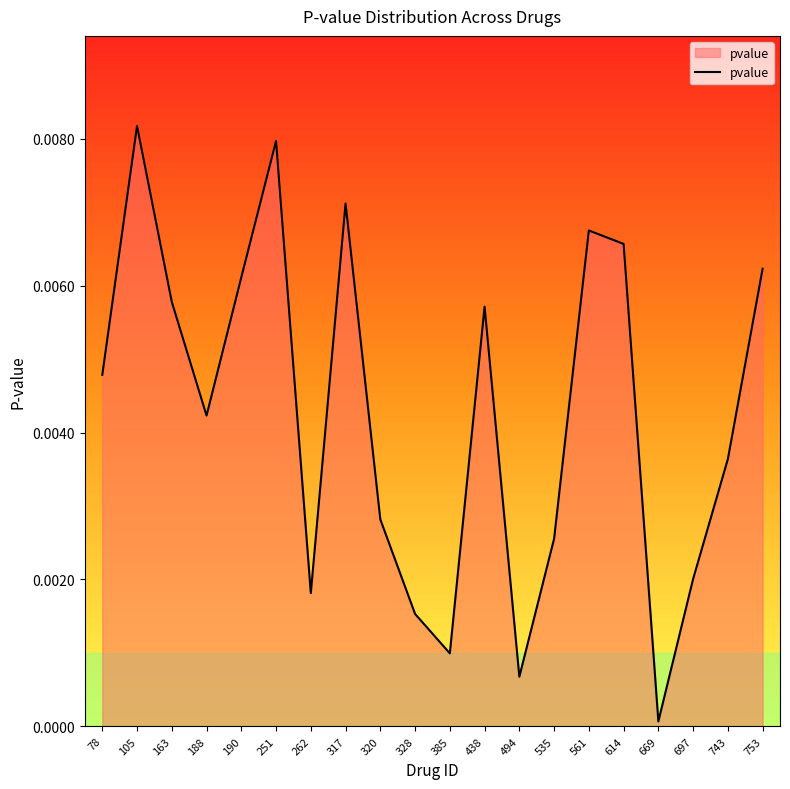

How many interior local valleys (lower than both neighbors) does the data have?

5